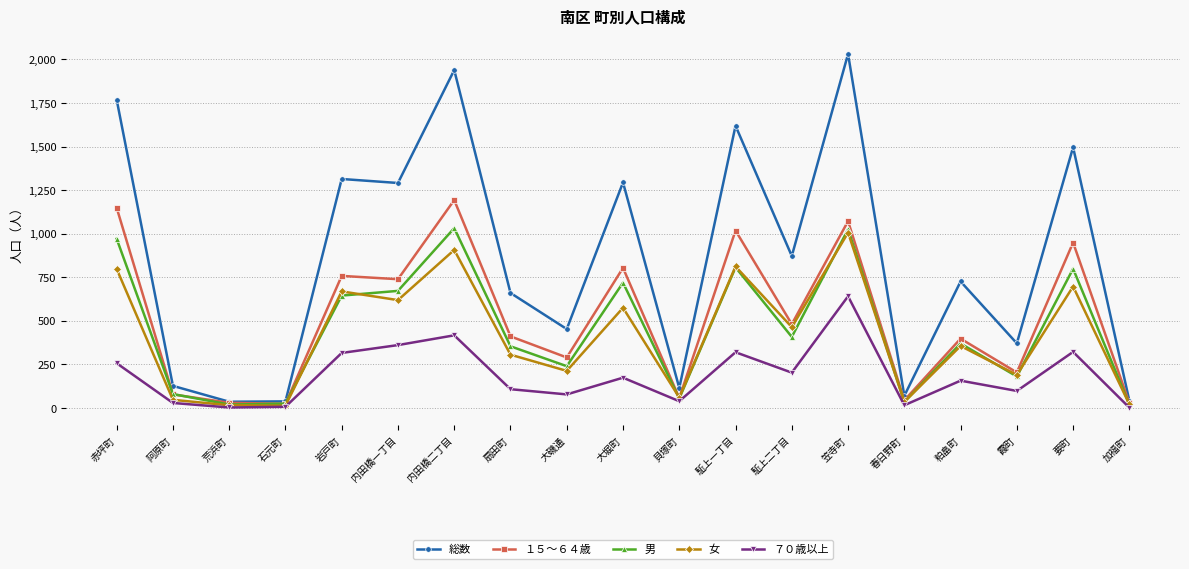

In 総数, how many points are lower than both neighbors (excluding endpoints)?

7